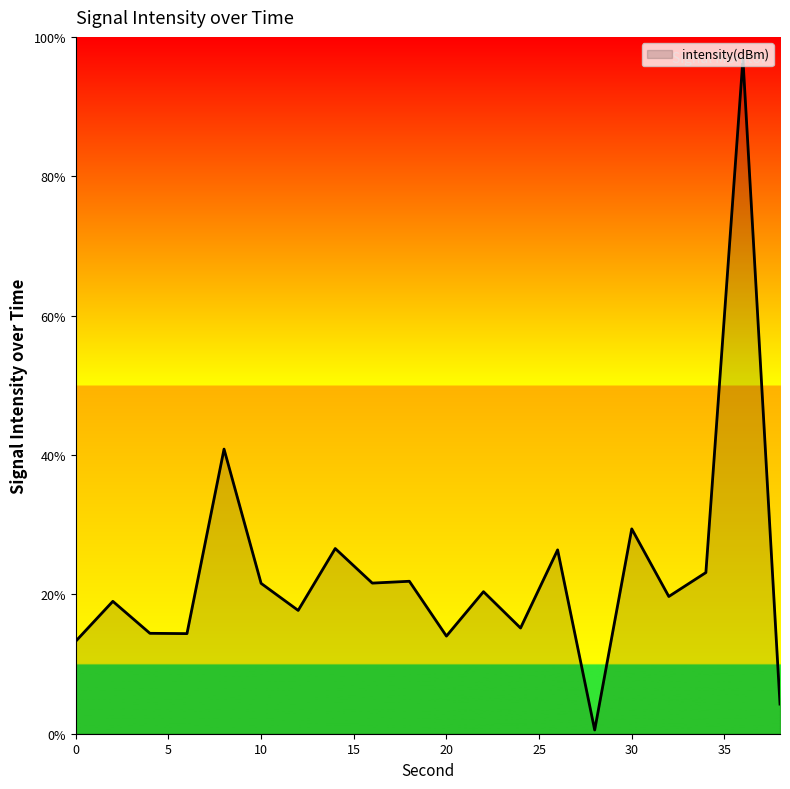

What is the difference between the maximum and minimum values?

96.3